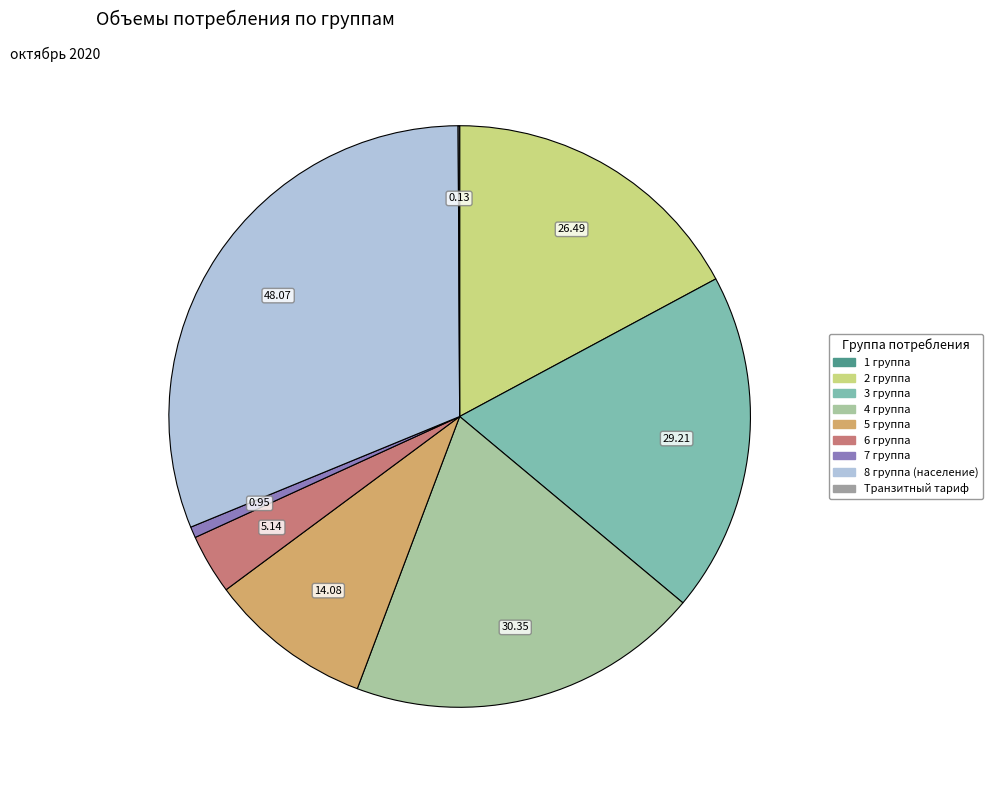

Do 5 группа and 6 группа together represent more than half of the pie?

No